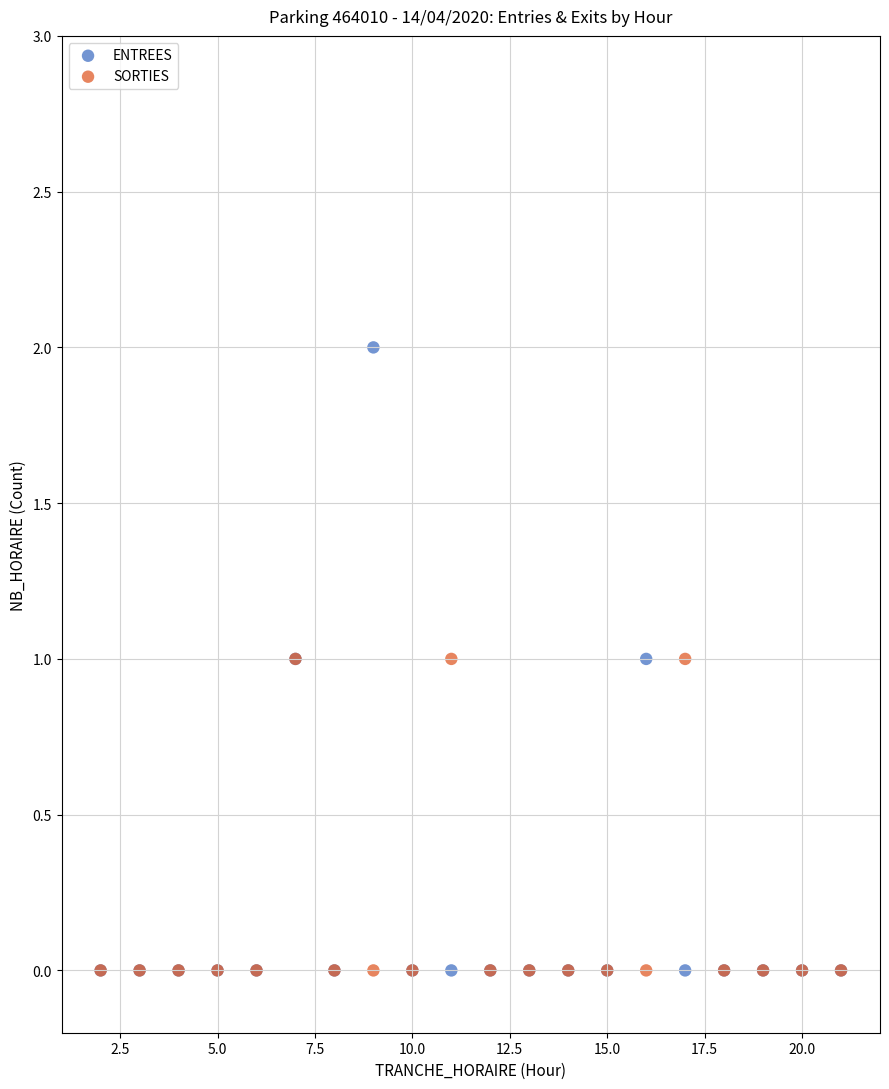

Which series contains the highest Y value?

ENTREES